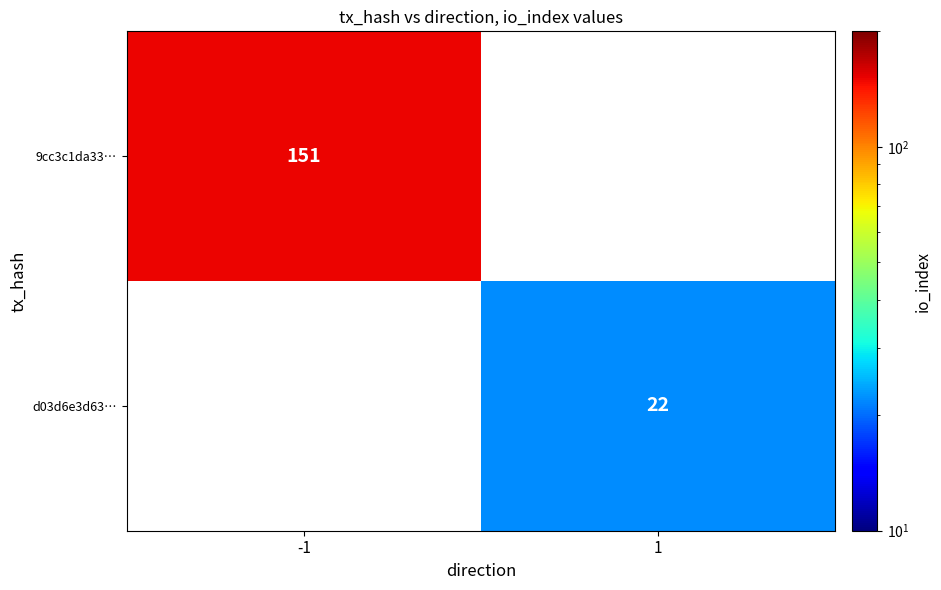

At how many categories does at least one series exceed 29?

1